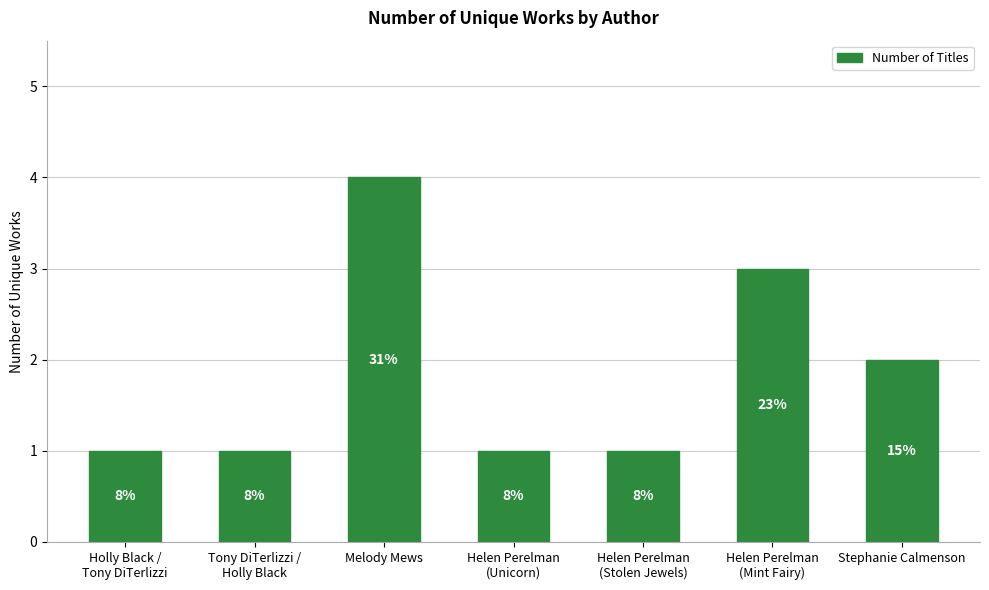

Reading left to right, transcribe all the data shown in this chart.

1	1	4	1	1	3	2